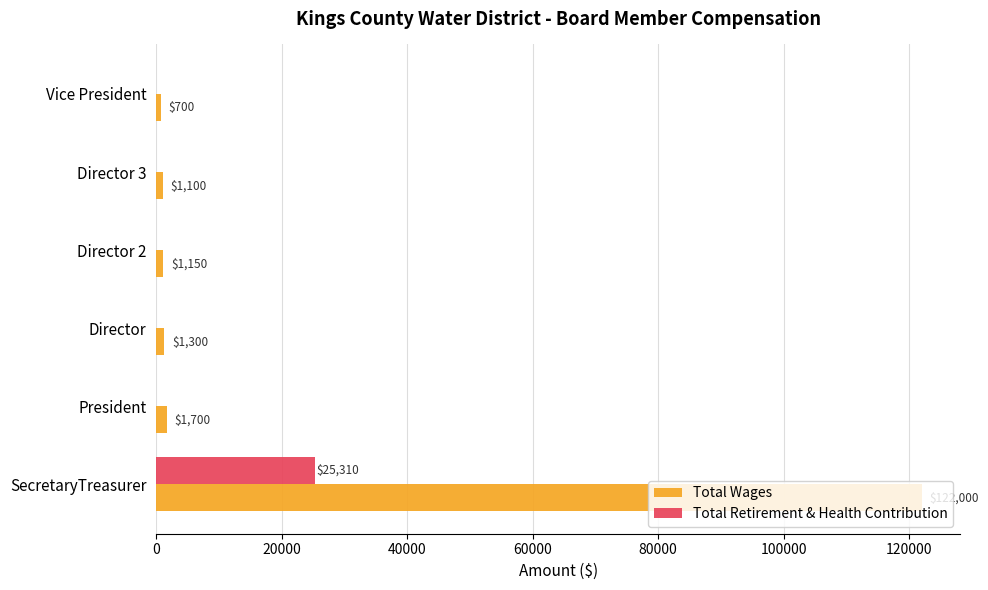

Between Director and Vice President, which series saw the biggest shift?

Total Wages